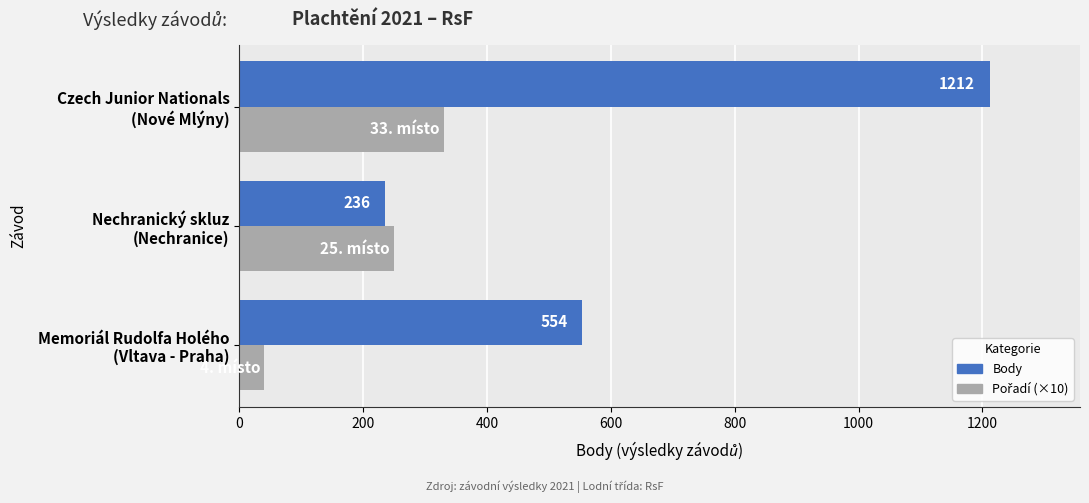

Which series has the largest range (max minus min)?

Body